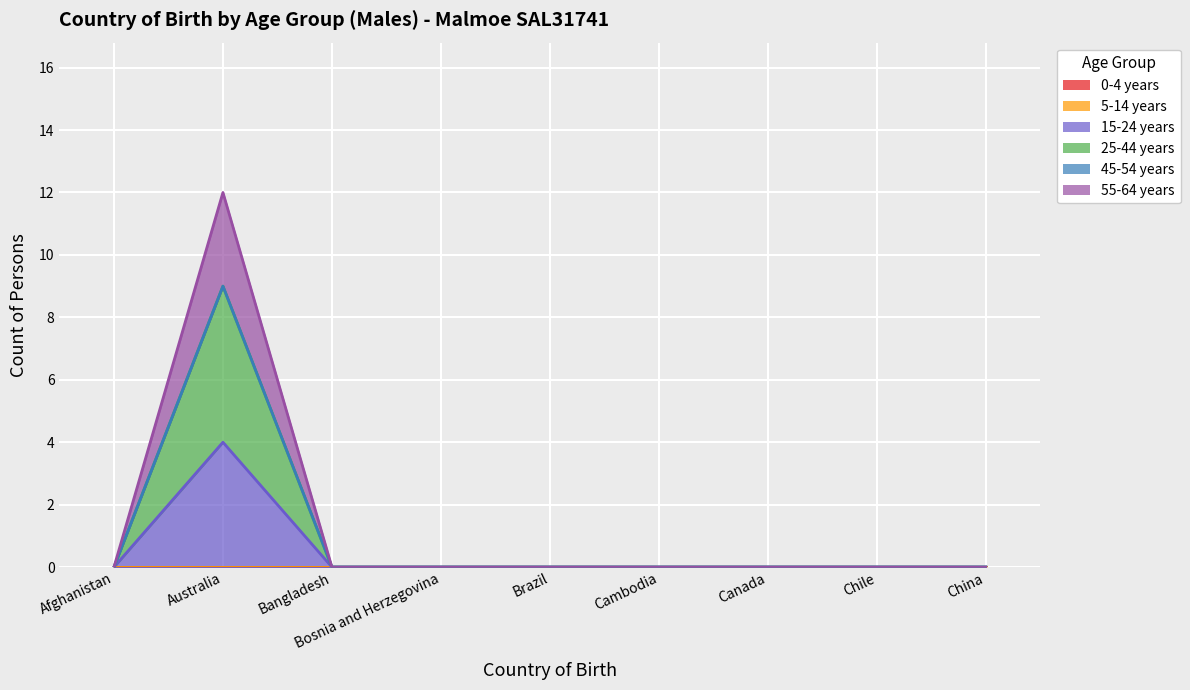

At which category does 55-64 years reach its first local peak?

Australia